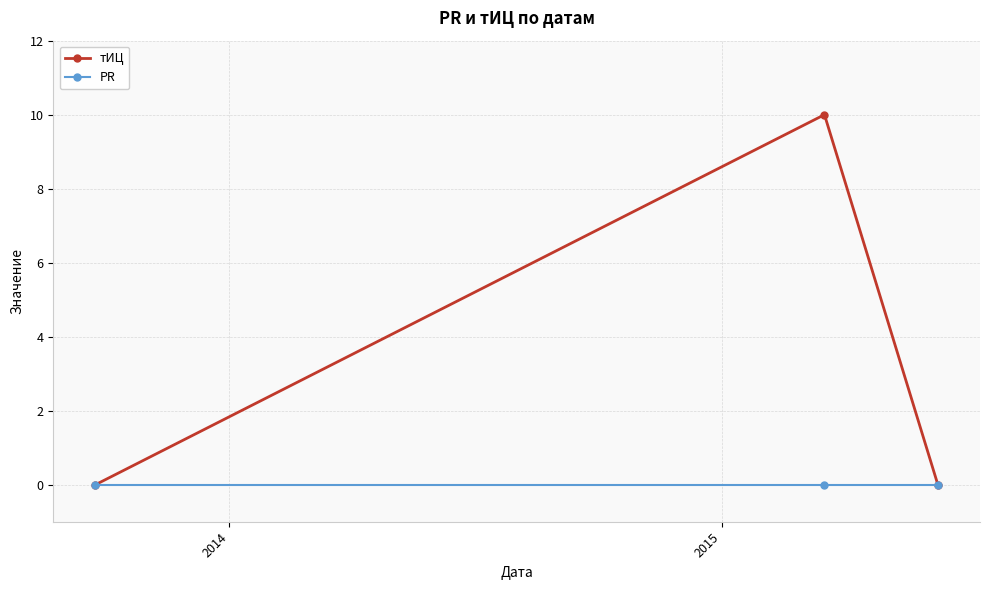

Count the number of categories in the chart.

3